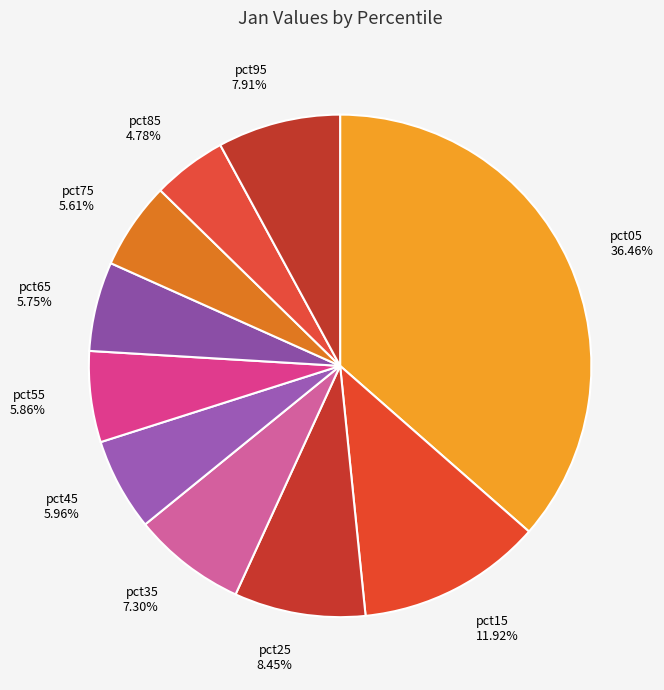

Is there a majority slice in this chart?

No